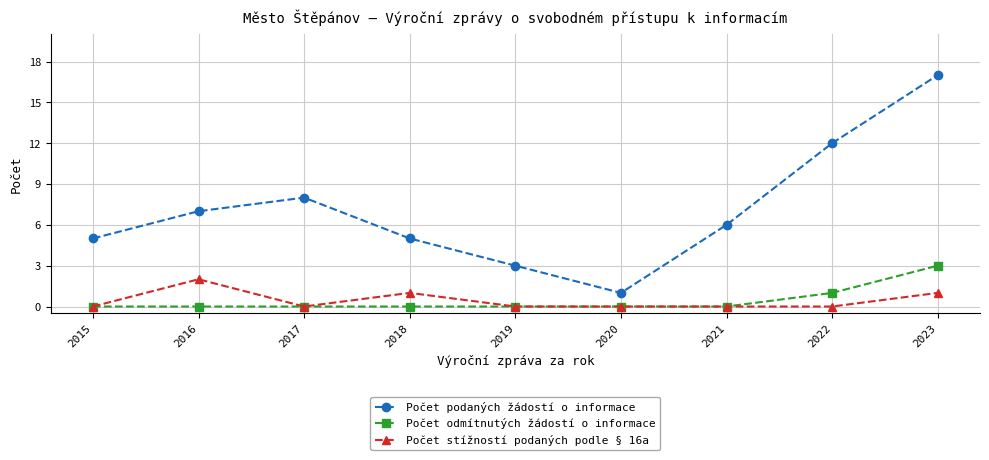

What is the difference between the second highest and minimum values in the Počet stížností podaných podle § 16a series?

1